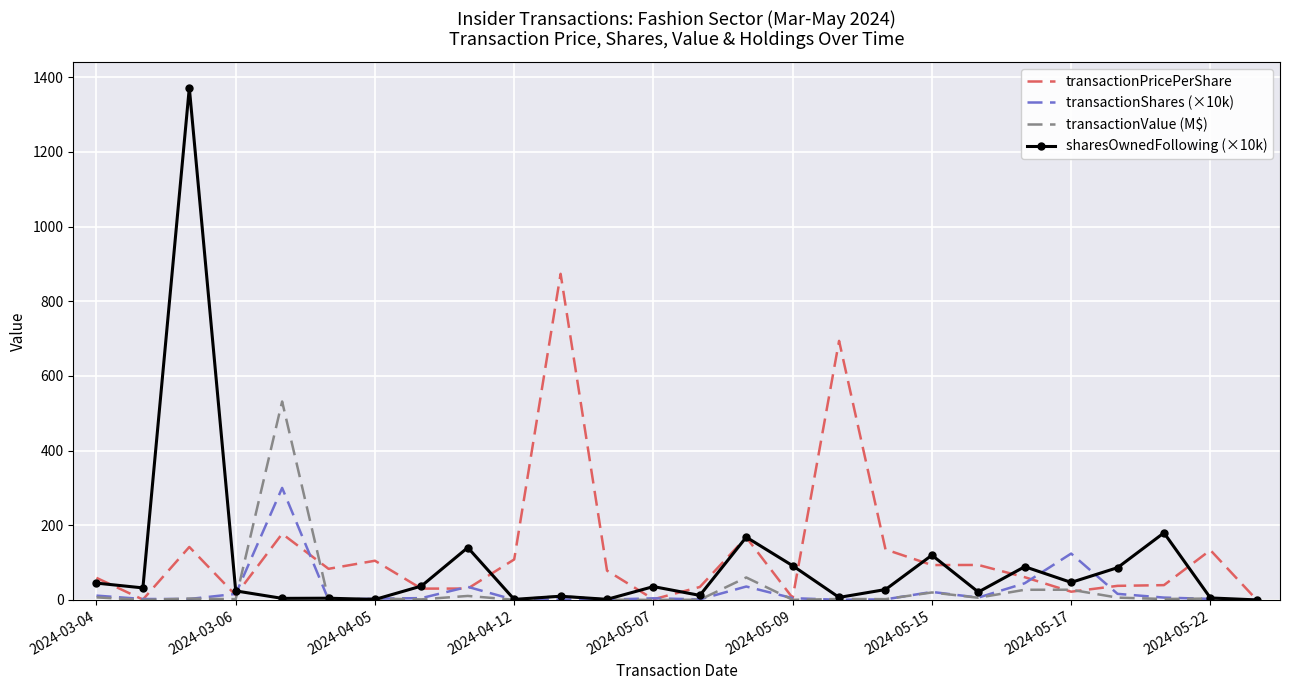

What is the maximum value for transactionShares (×10k)?

300.0